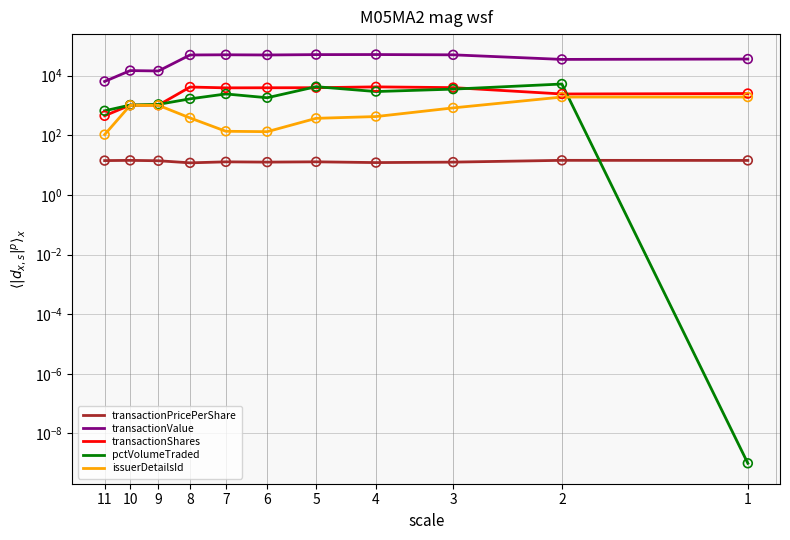

Which series reaches the minimum Y coordinate?

pctVolumeTraded